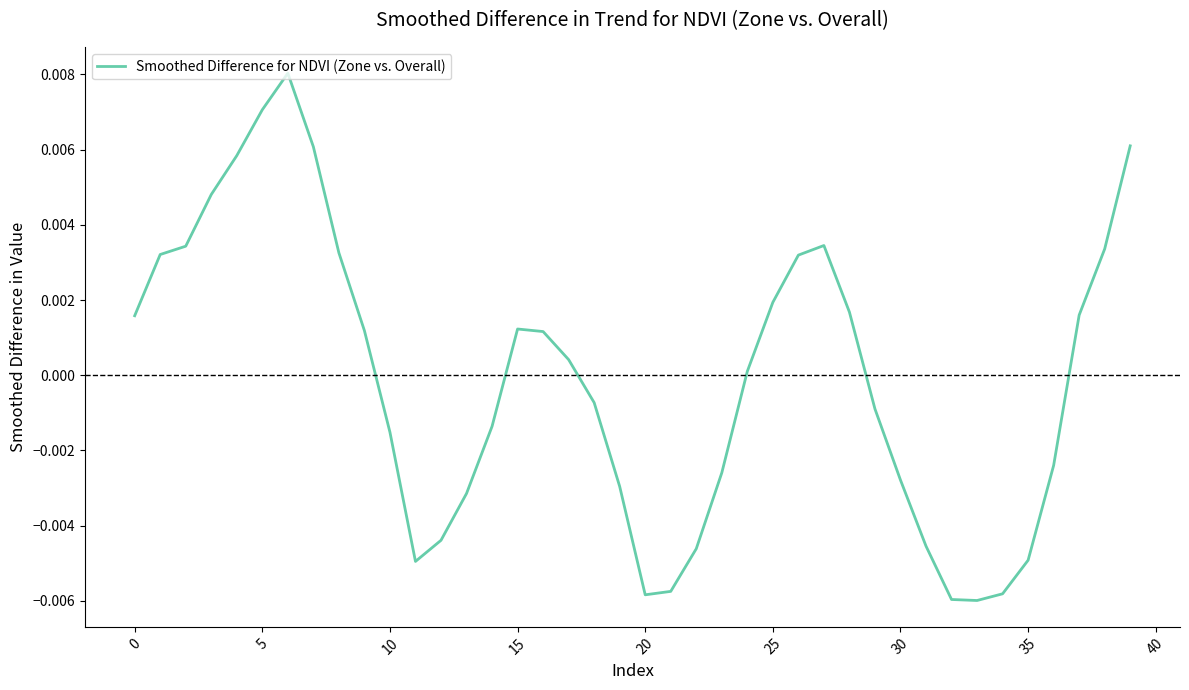

How many values are below zero?

19